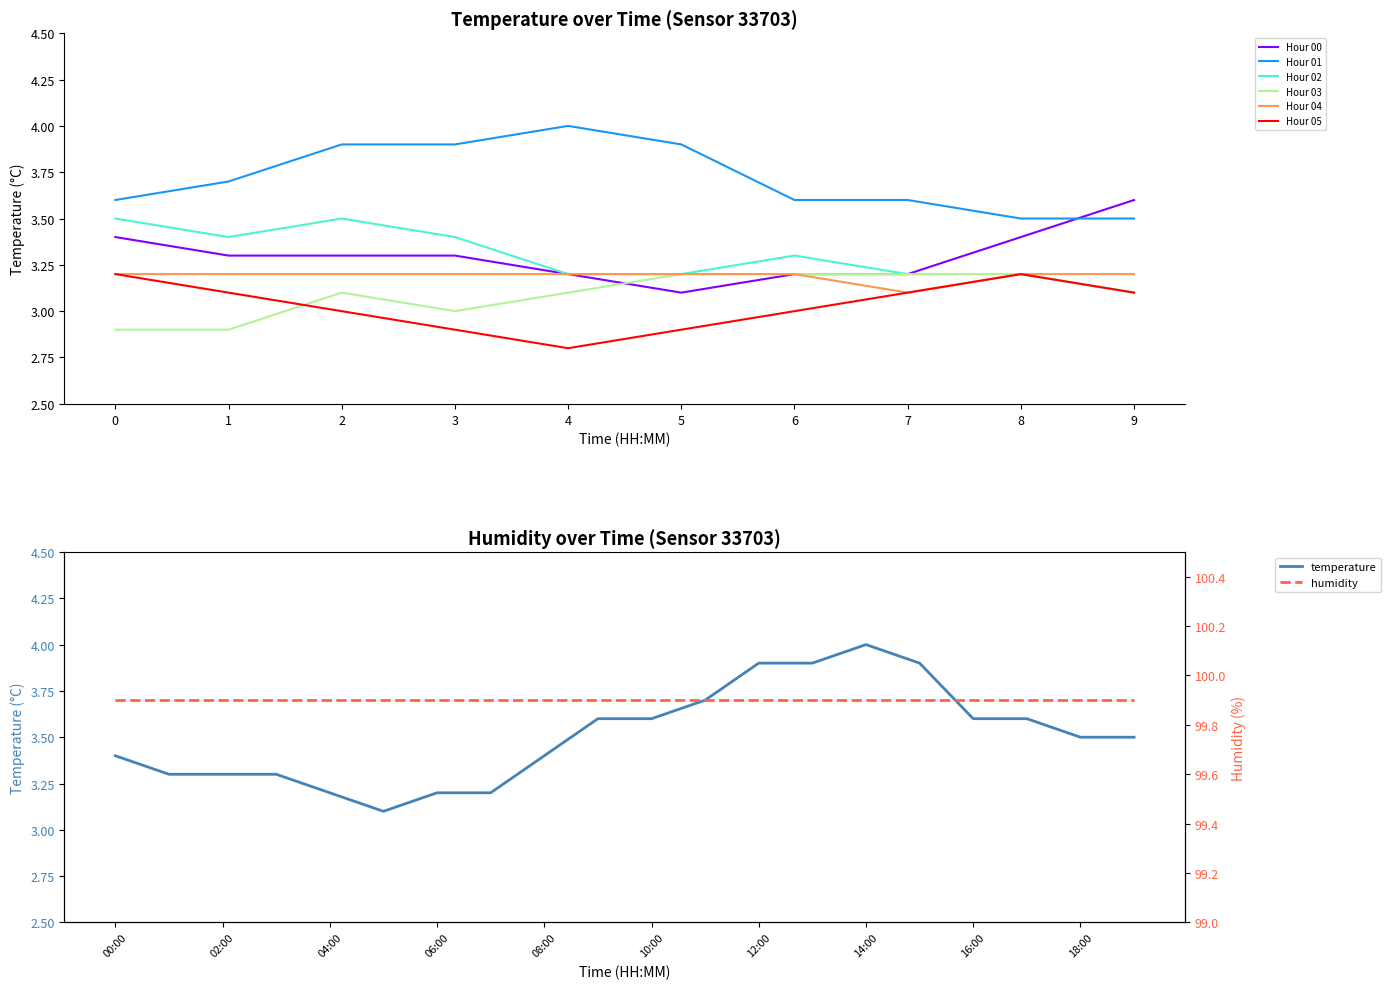

The chart shows a value of 4.9 at 19:00. True or false?

False